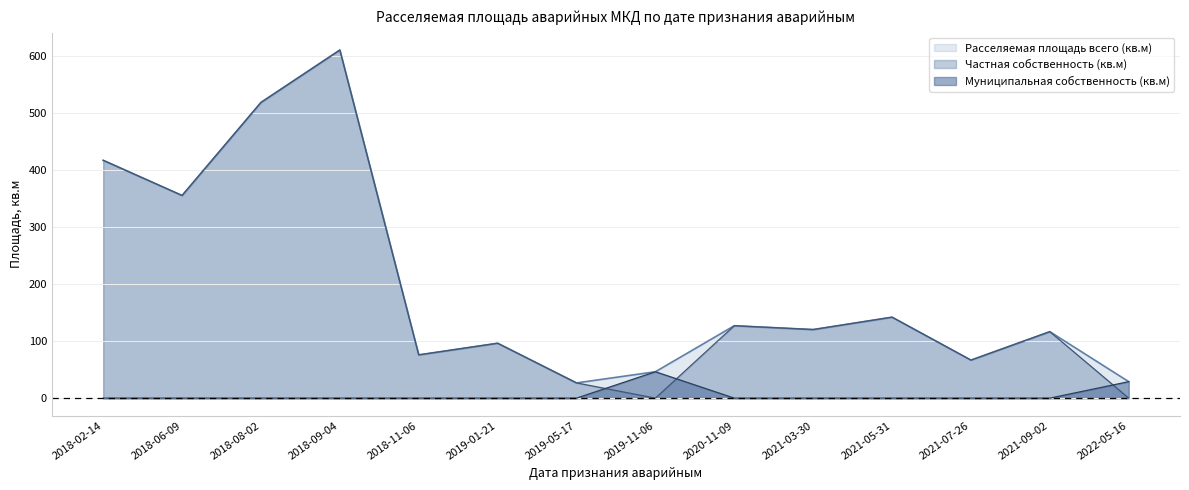

Where is Частная собственность (кв.м) nearest to the value 305?

2018-06-09